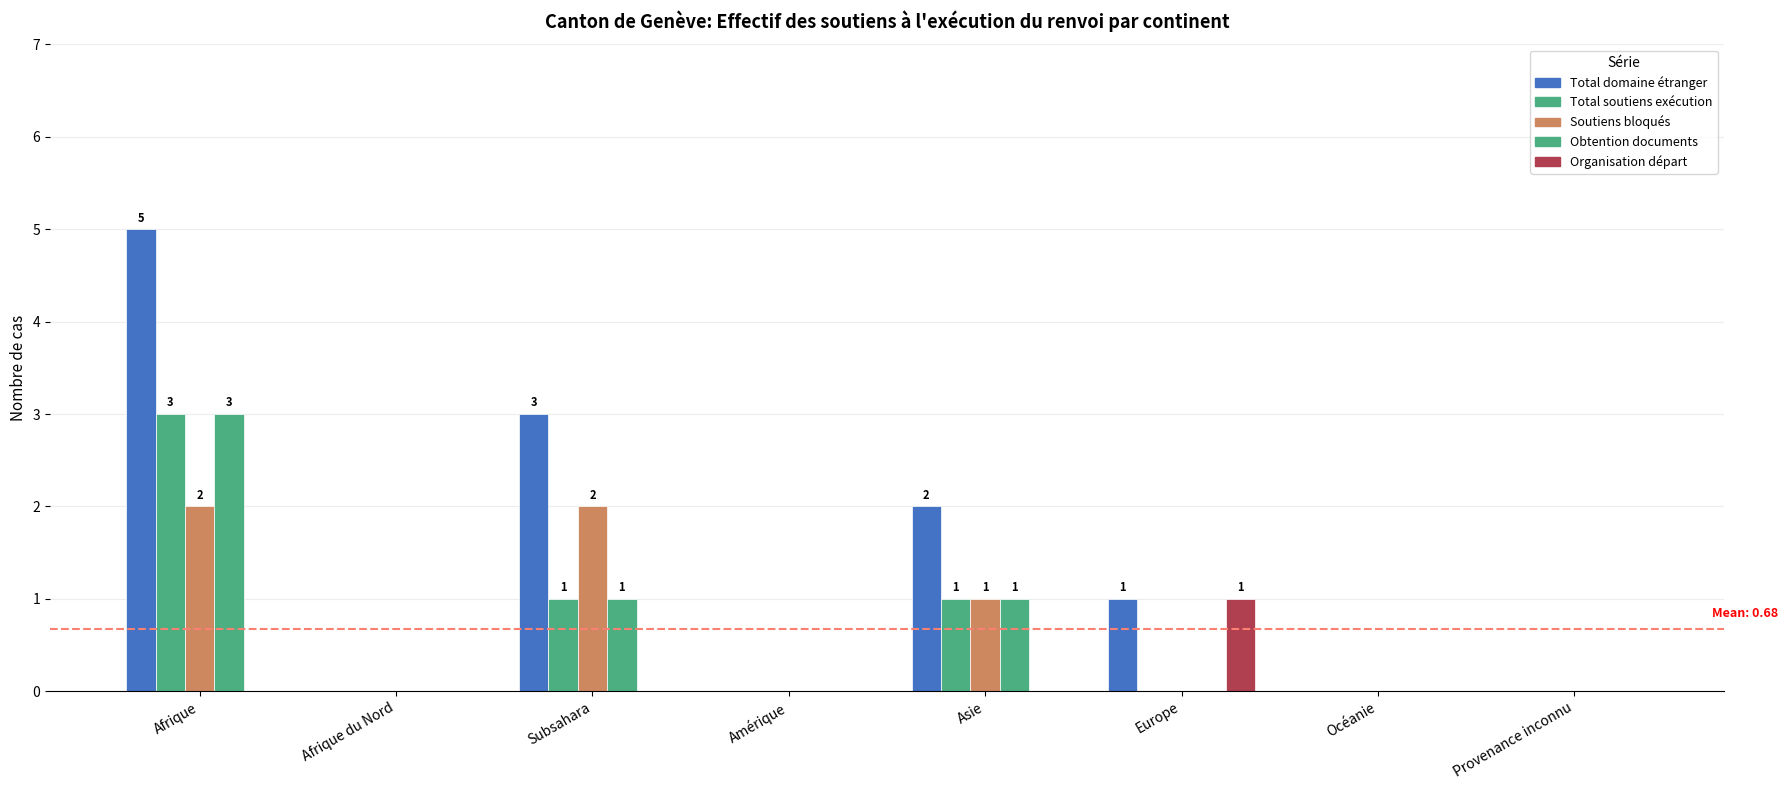

What is the label of the 8th bar from the left?

Provenance inconnu